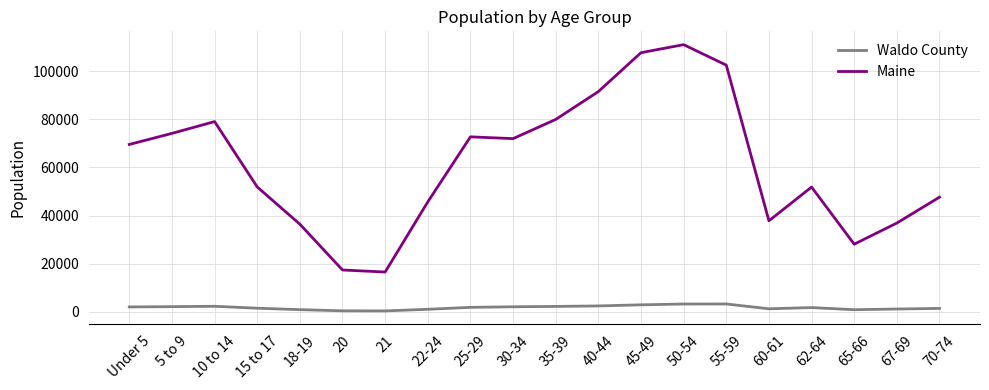

What is the difference between the Waldo County values at 20 and 60-61?

843